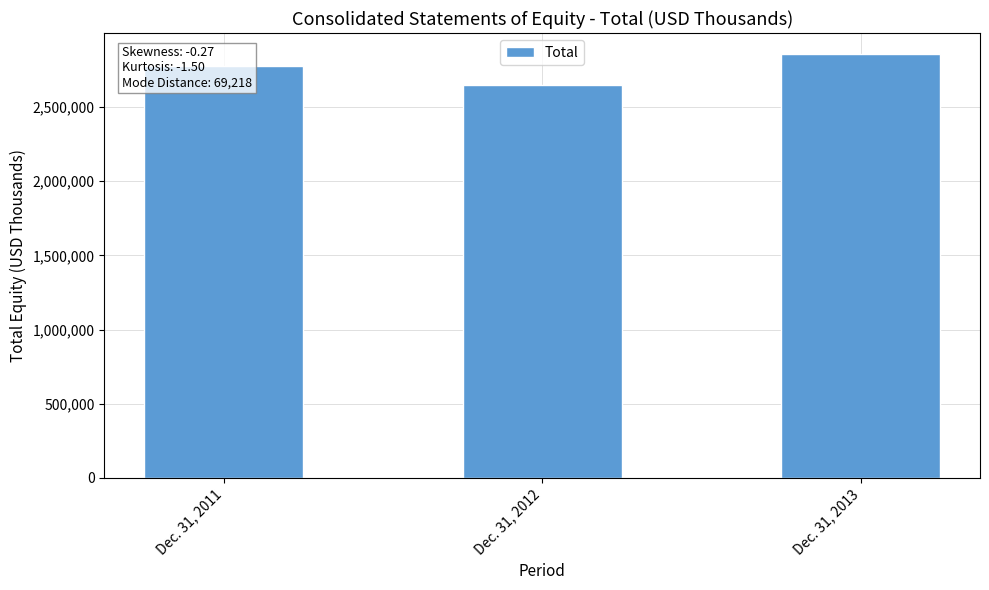

Does the chart contain any negative values?

No